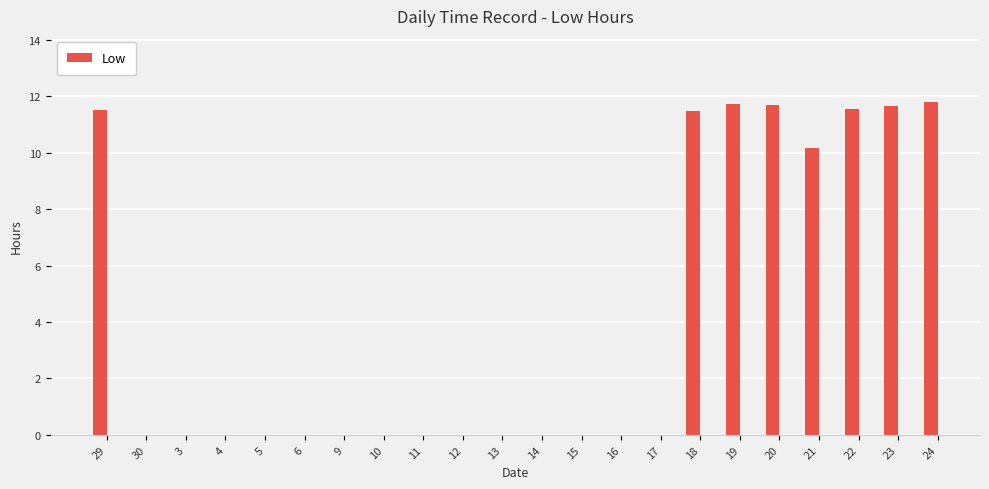

What is the maximum value shown in the chart?

11.8